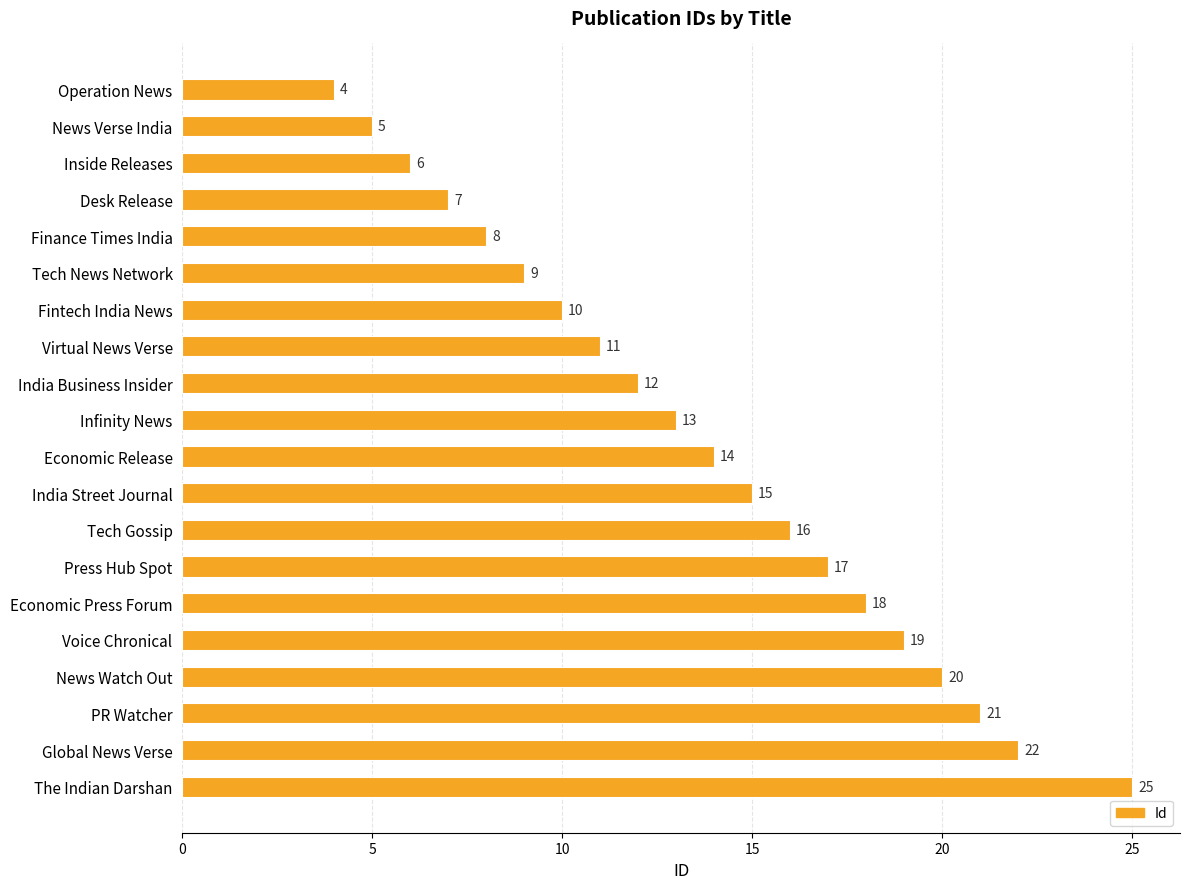

List the labels in order of value, smallest first.

Operation News, News Verse India, Inside Releases, Desk Release, Finance Times India, Tech News Network, Fintech India News, Virtual News Verse, India Business Insider, Infinity News, Economic Release, India Street Journal, Tech Gossip, Press Hub Spot, Economic Press Forum, Voice Chronical, News Watch Out, PR Watcher, Global News Verse, The Indian Darshan